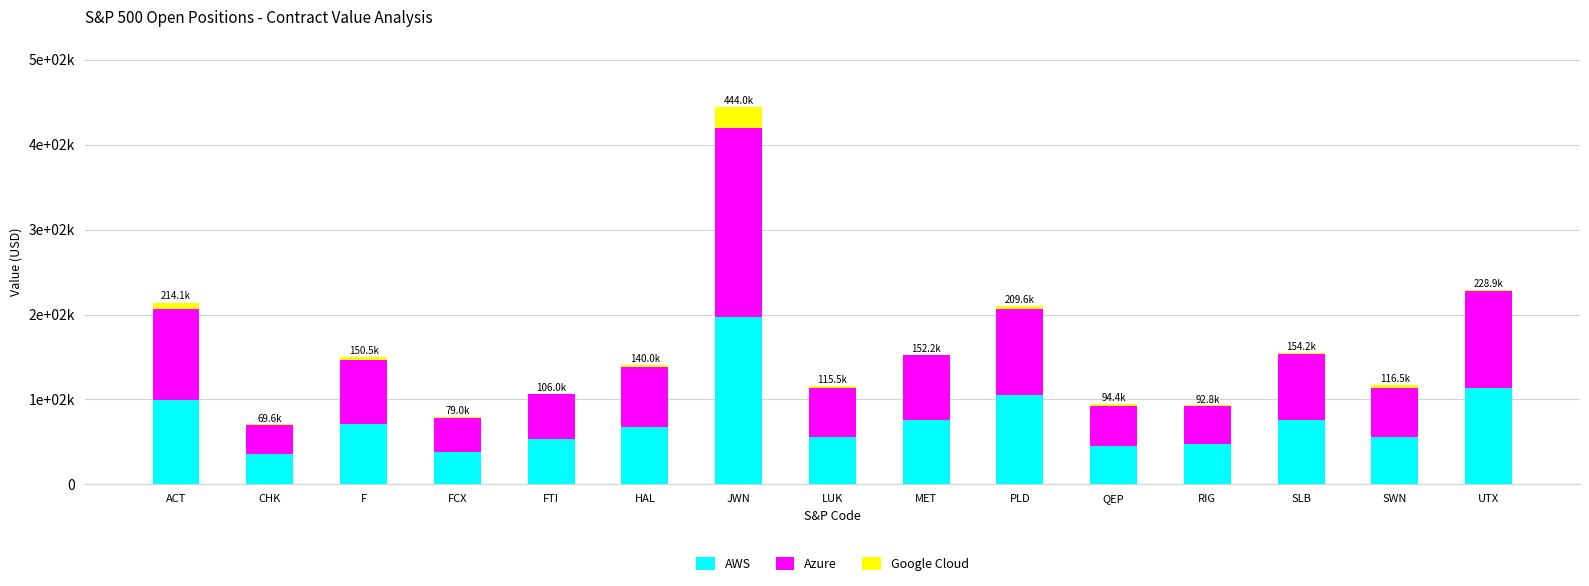

Which series has the widest spread of values?

Azure